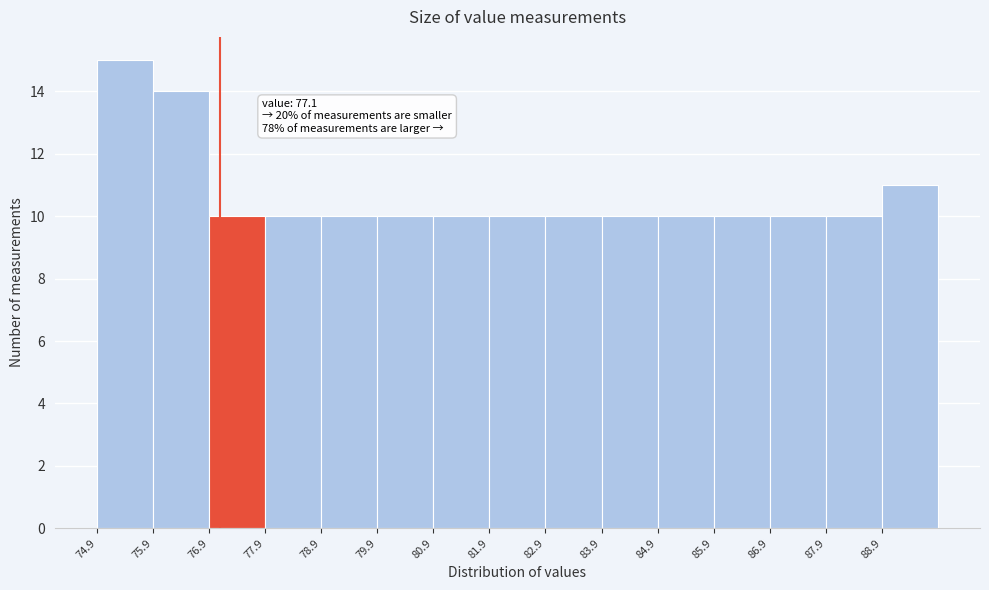

Which range on the x-axis has the tallest bar?

74.9 to 75.9